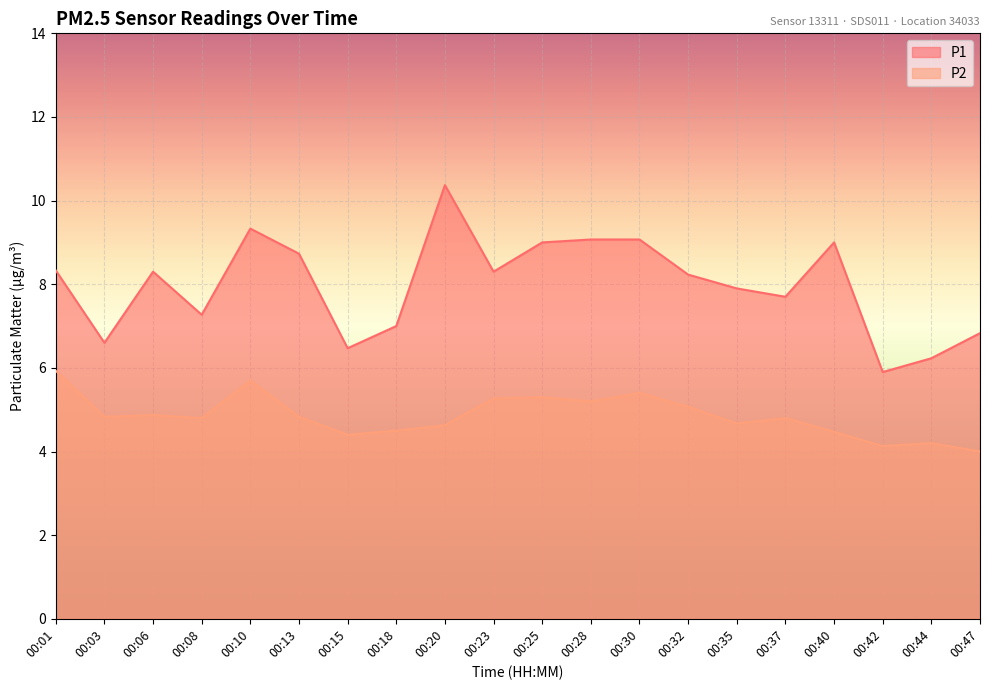

How many data points in P2 are above 4?

19